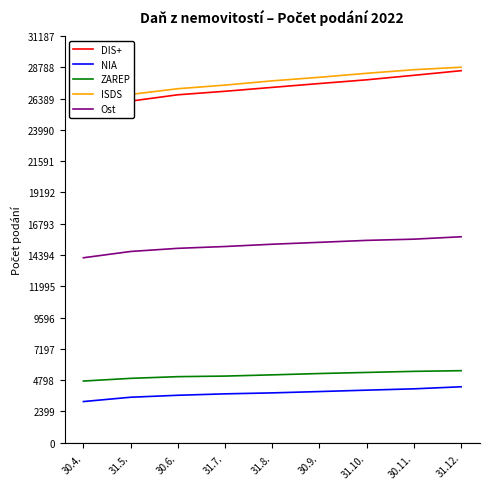

Which has a higher value, 30.6. or 30.4.?

30.6.